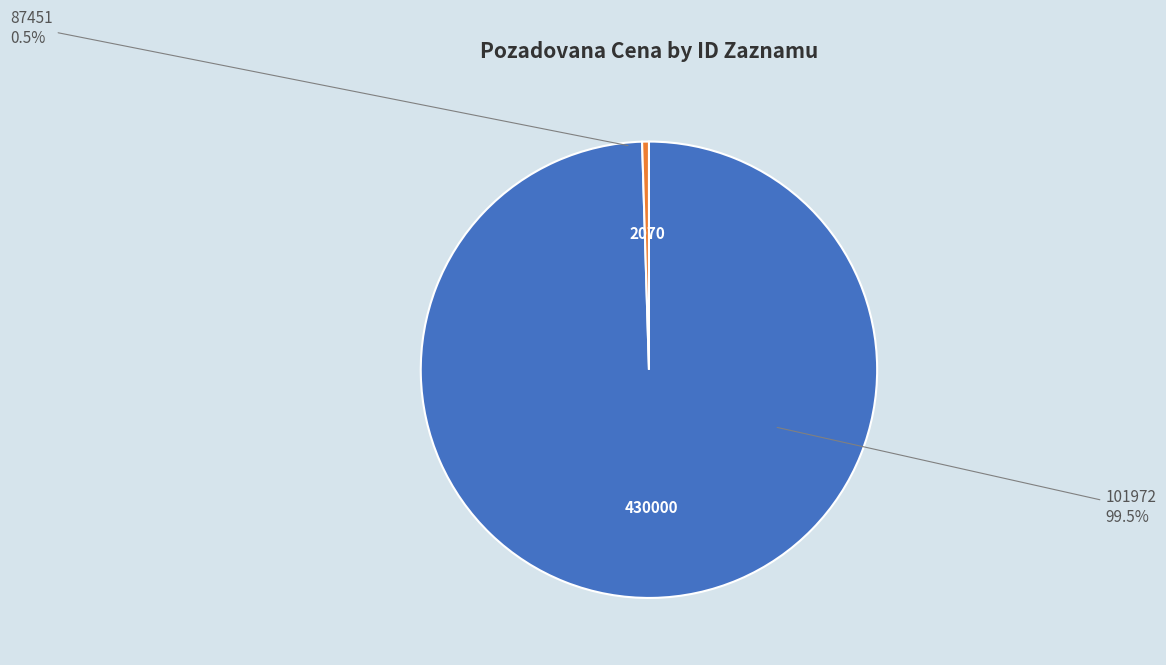

What percentage do 101972 and 87451 together represent?

100.0%